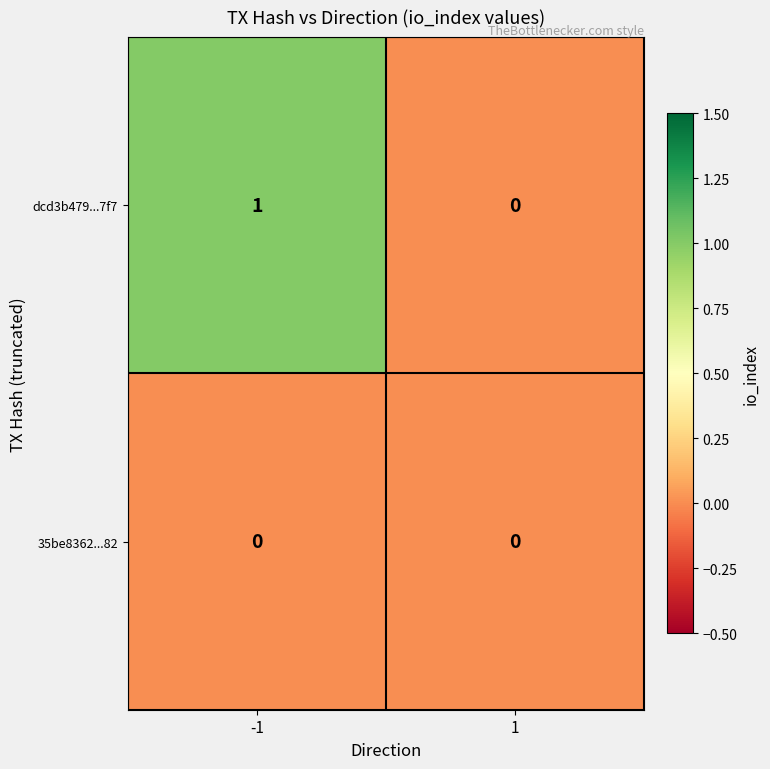

Reading left to right, transcribe all the data shown in this chart.

dcd3b479...7f7: 1	0
35be8362...82: 0	0